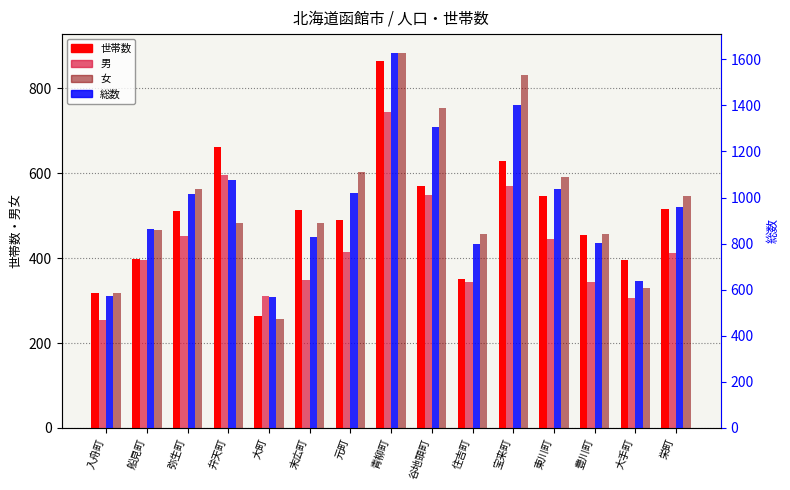

What is the sum of all 男 values?

6491